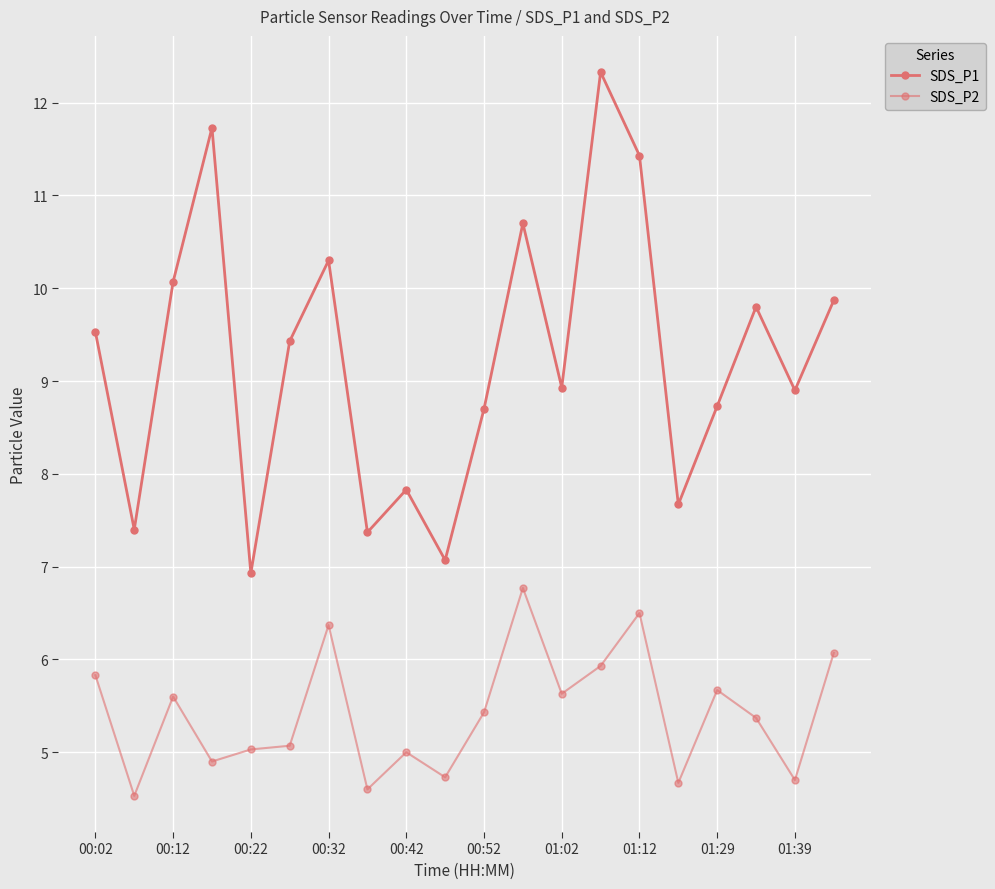

True or false: SDS_P1 and SDS_P2 cross at least once.

False